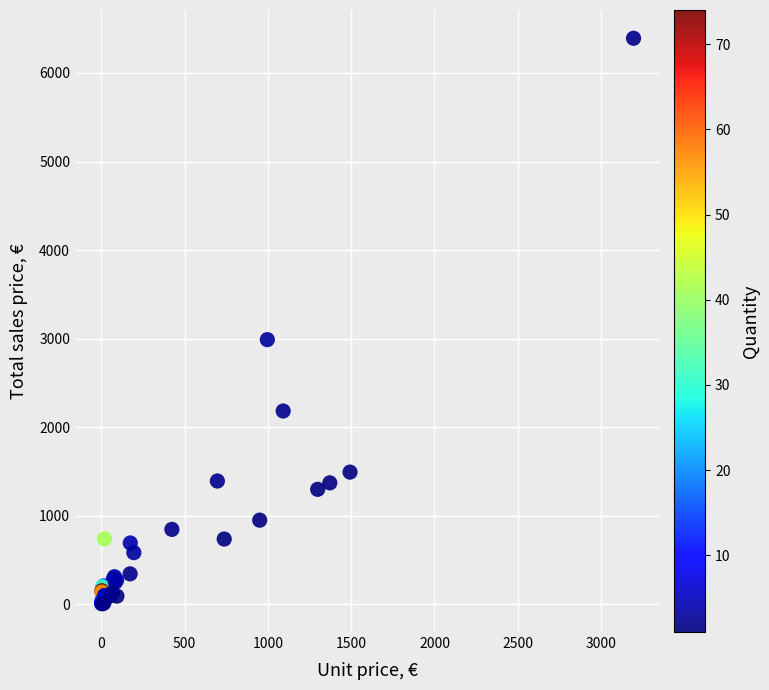

What Y value in the scatter plot is closest to 3199?

2988.9